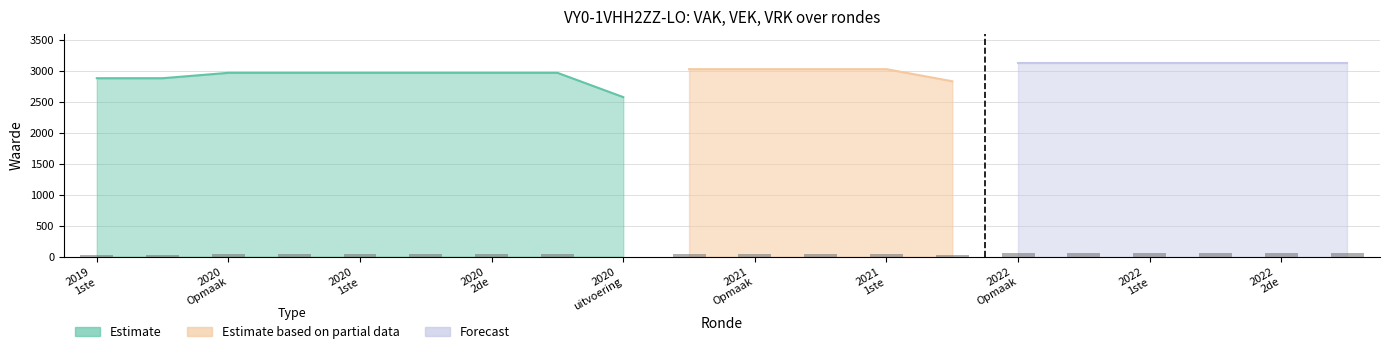

The value at 2022 Opmaak is 29.8. True or false?

False